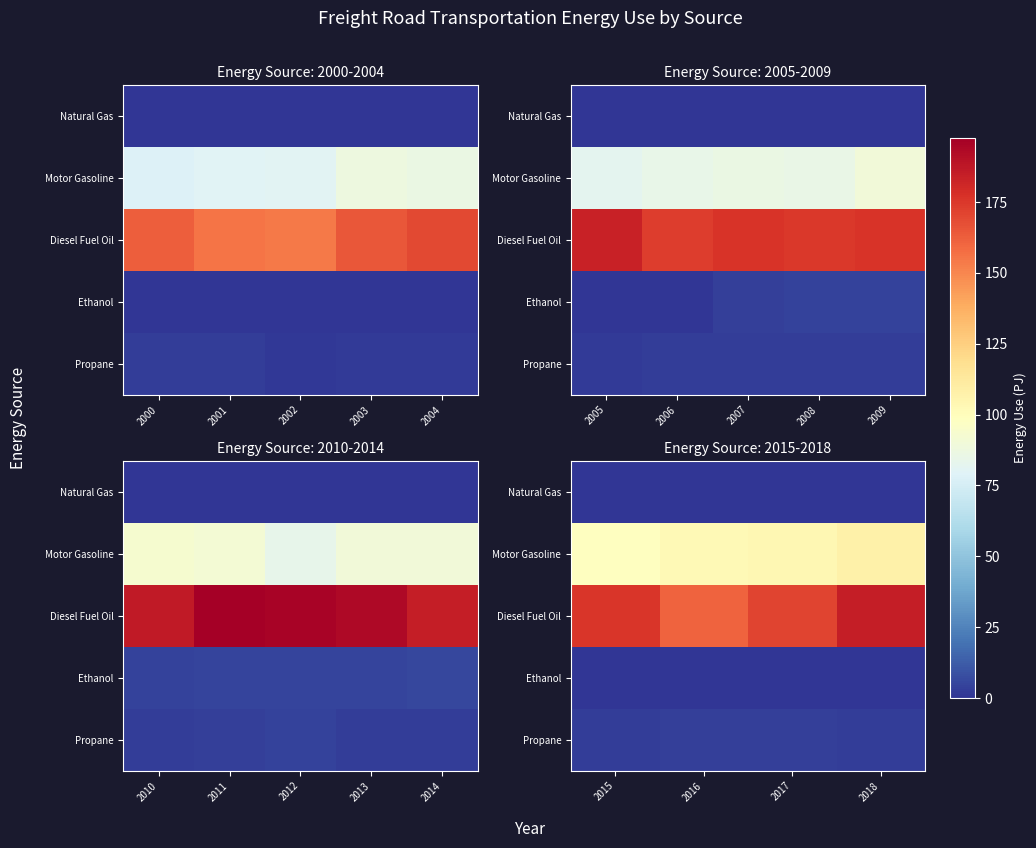

At how many categories does at least one series exceed 120?

4